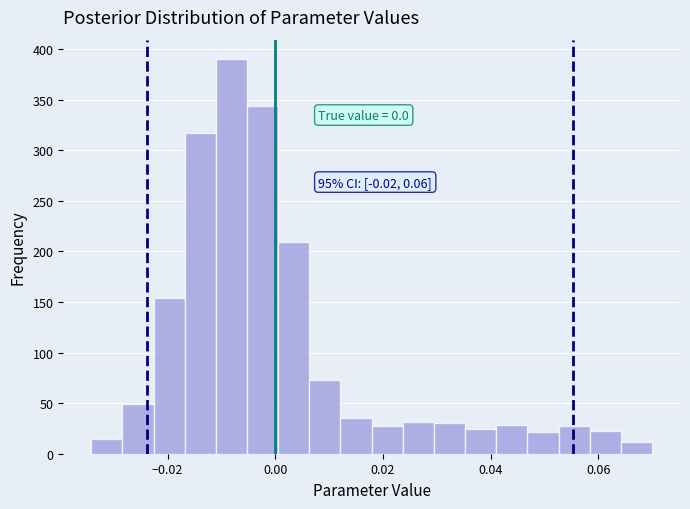

Around what value on the x-axis is the tallest bar? Give the approximate position of its centre, as read against the axis.

-0.008